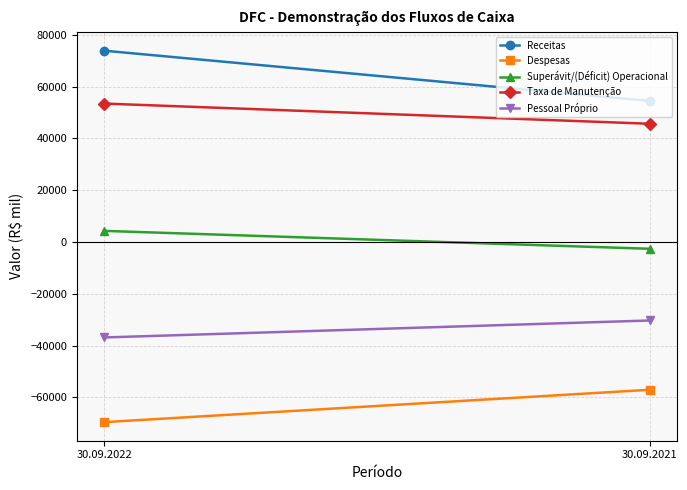

The Superávit/(Déficit) Operacional series shows -2636 at 30.09.2021. True or false?

True